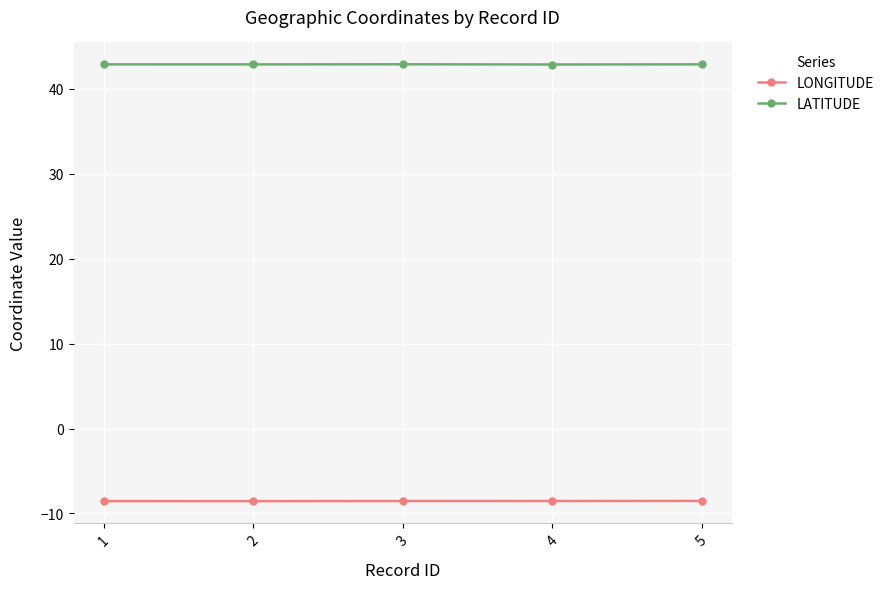

True or false: LONGITUDE and LATITUDE intersect in this chart.

False